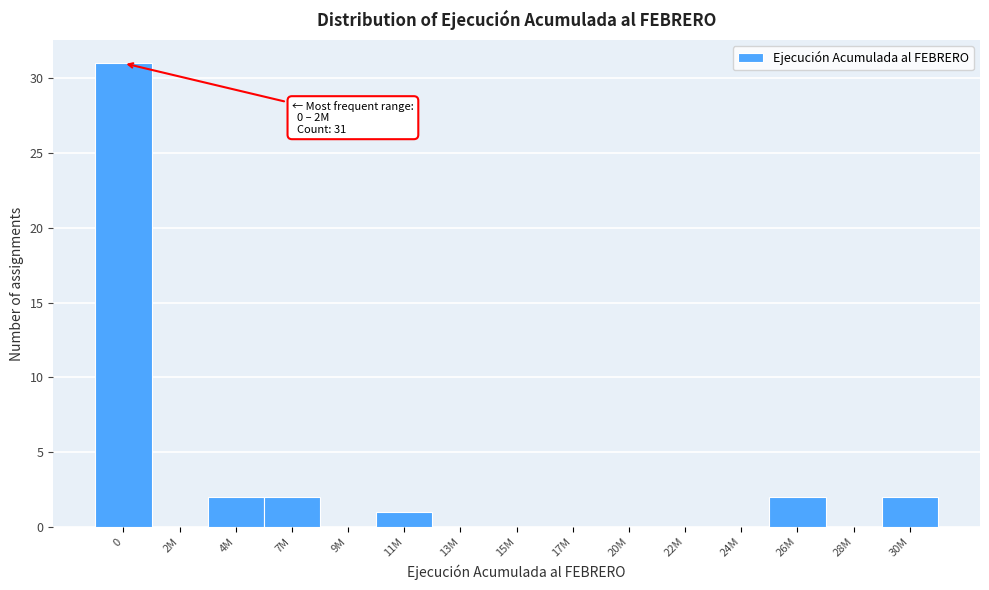

Reading right to left, transcribe all the data shown in this chart.

30M=2	28M=0	26M=2	24M=0	22M=0	20M=0	17M=0	15M=0	13M=0	11M=1	9M=0	7M=2	4M=2	2M=0	0=31